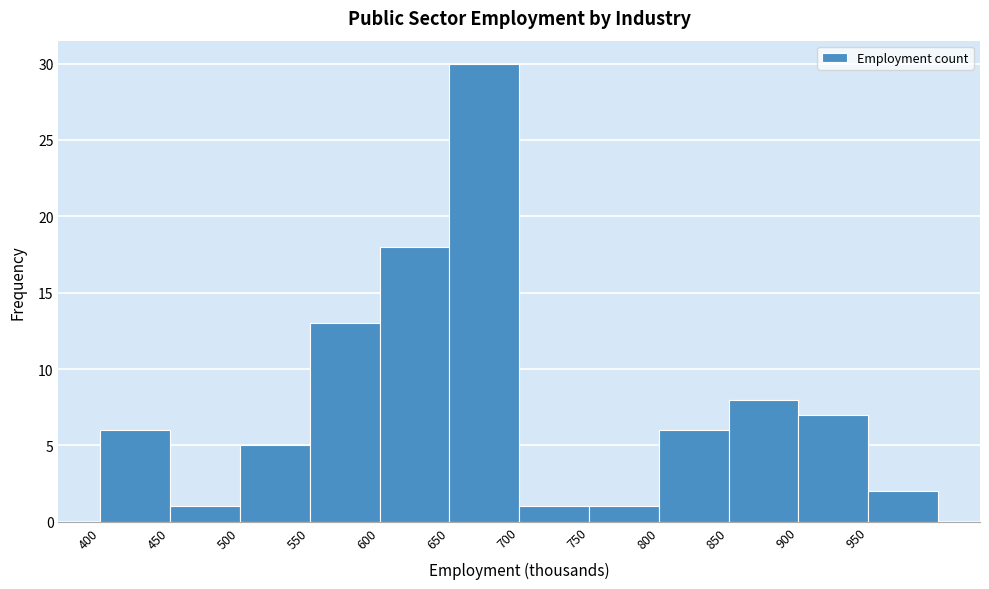

What is the height of the bar covering 800 to 850 on the x-axis? The values are not printed on the chart, so give them approximately, as read against the axis.

6